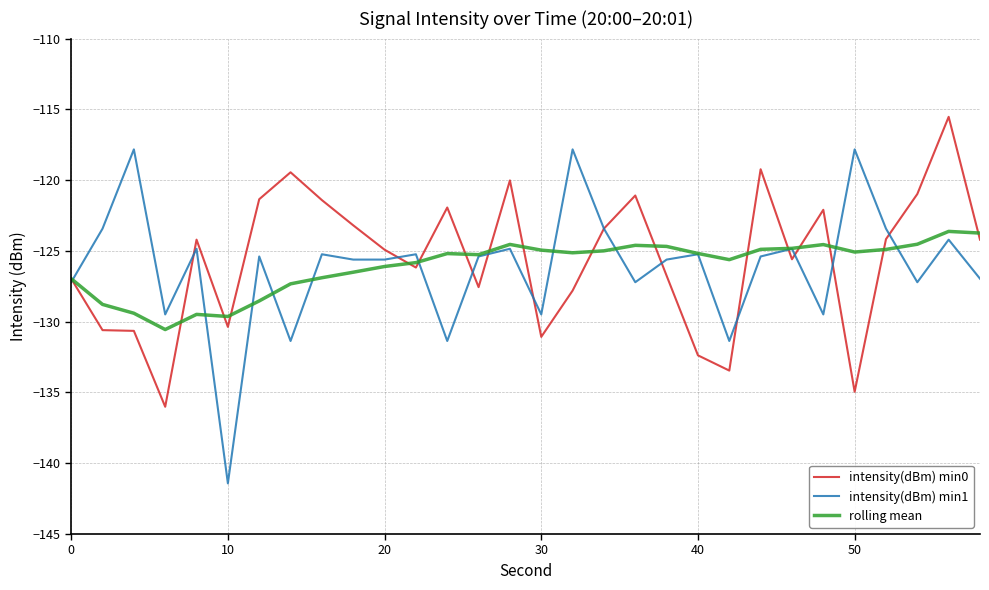

What is the maximum value for rolling mean?

-123.6